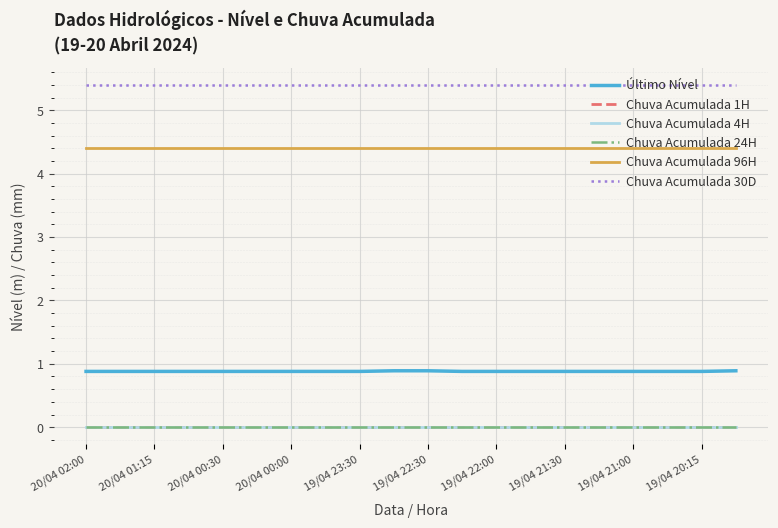

Which series has the largest range (max minus min)?

Último Nível